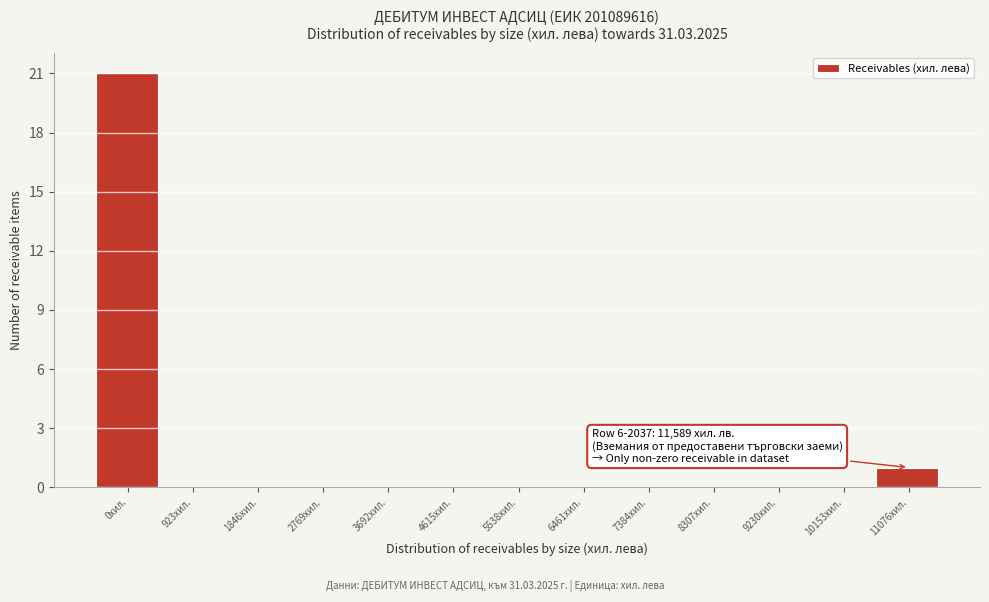

Reading left to right, list all the values displayed in this chart.

0хил.=21	923хил.=0	1846хил.=0	2769хил.=0	3692хил.=0	4615хил.=0	5538хил.=0	6461хил.=0	7384хил.=0	8307хил.=0	9230хил.=0	10153хил.=0	11076хил.=1